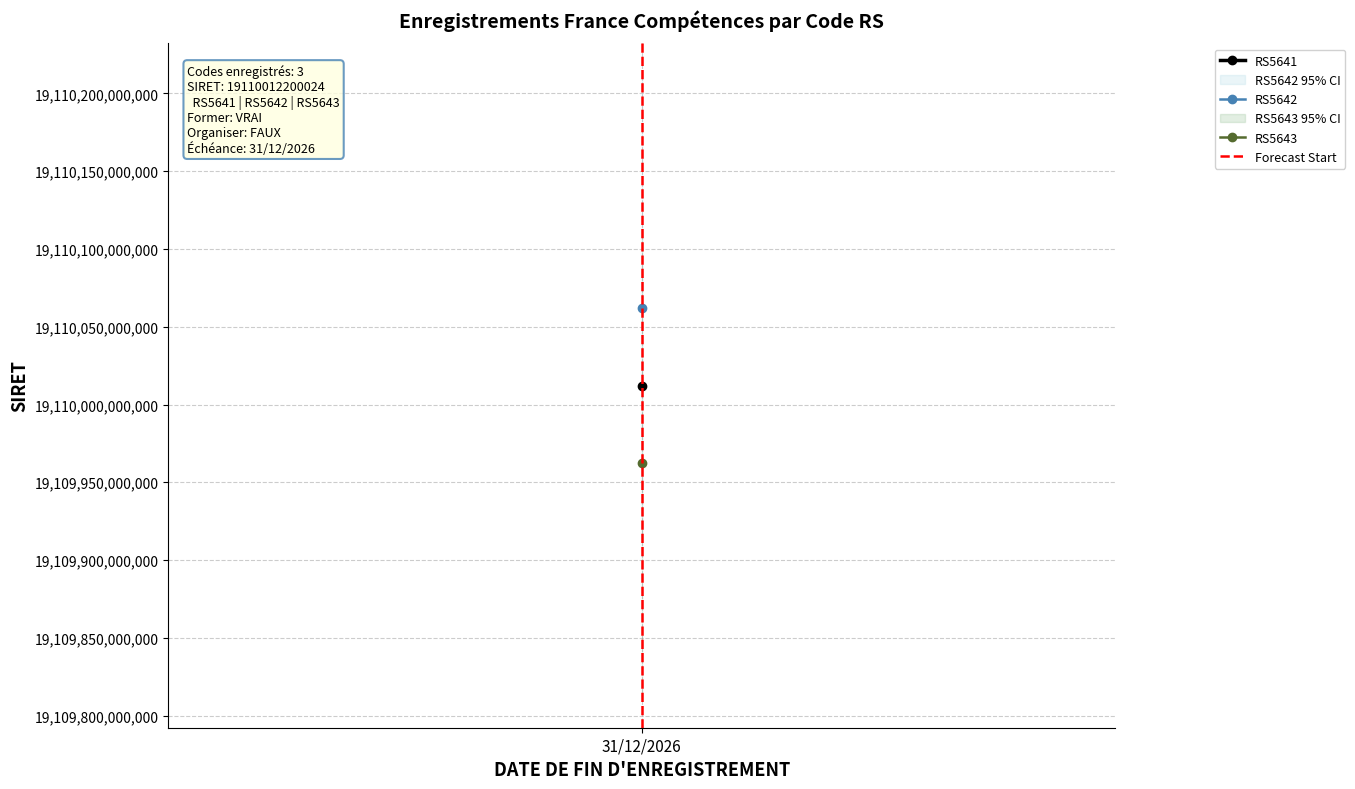

Does the chart have visible grid lines?

Yes